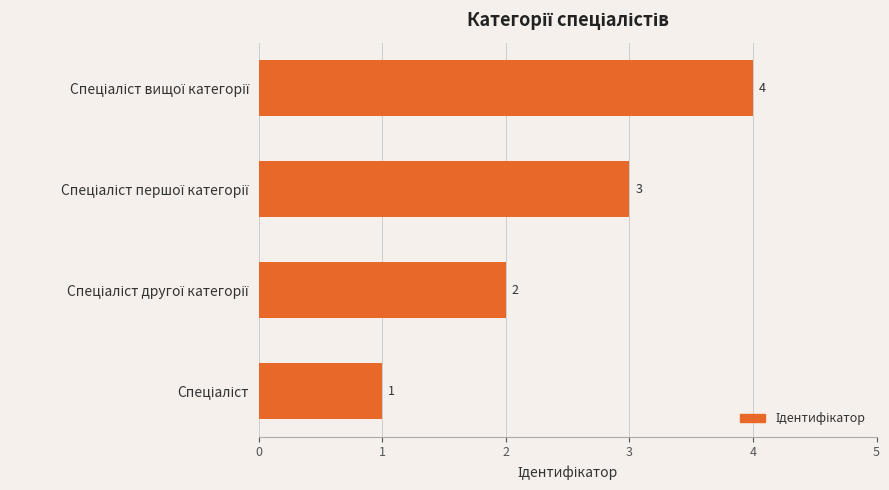

What is the difference between the maximum and minimum values?

3